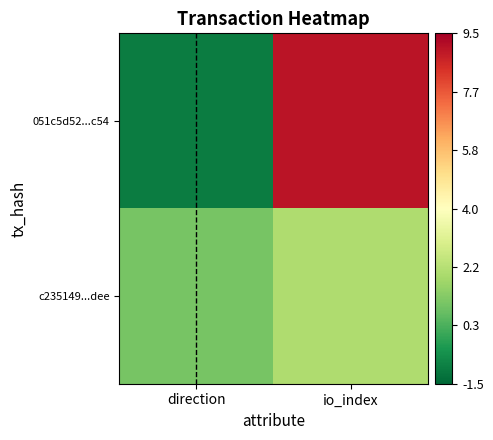

Rank the series by their average value, from lowest to highest.

c235149...dee, 051c5d52...c54